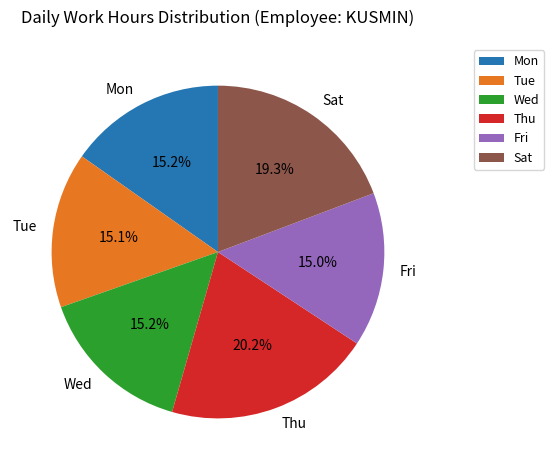

What percentage do Sat and Tue together represent?

34.4%